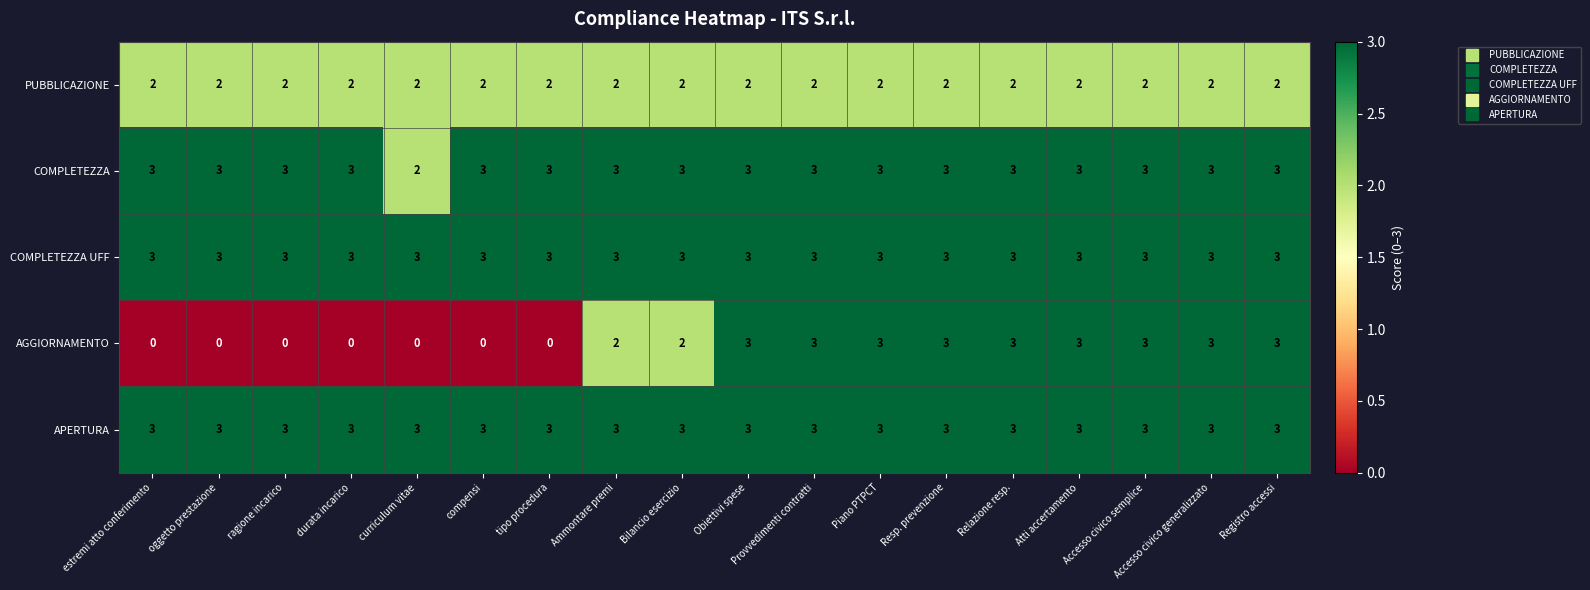

True or false: COMPLETEZZA has a value of 5 at Atti accertamento.

False